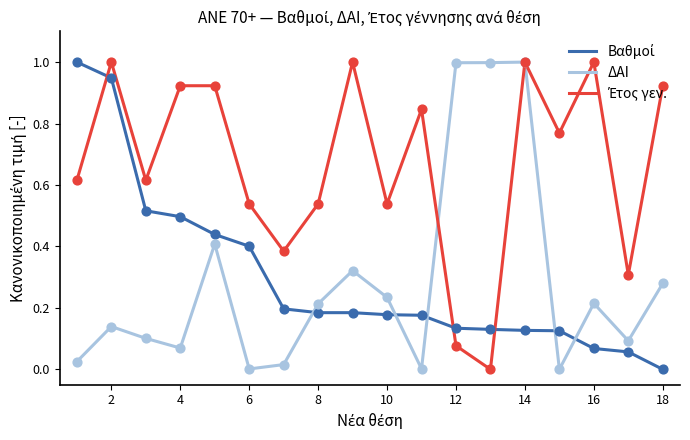

What is the greatest value displayed?

1.0